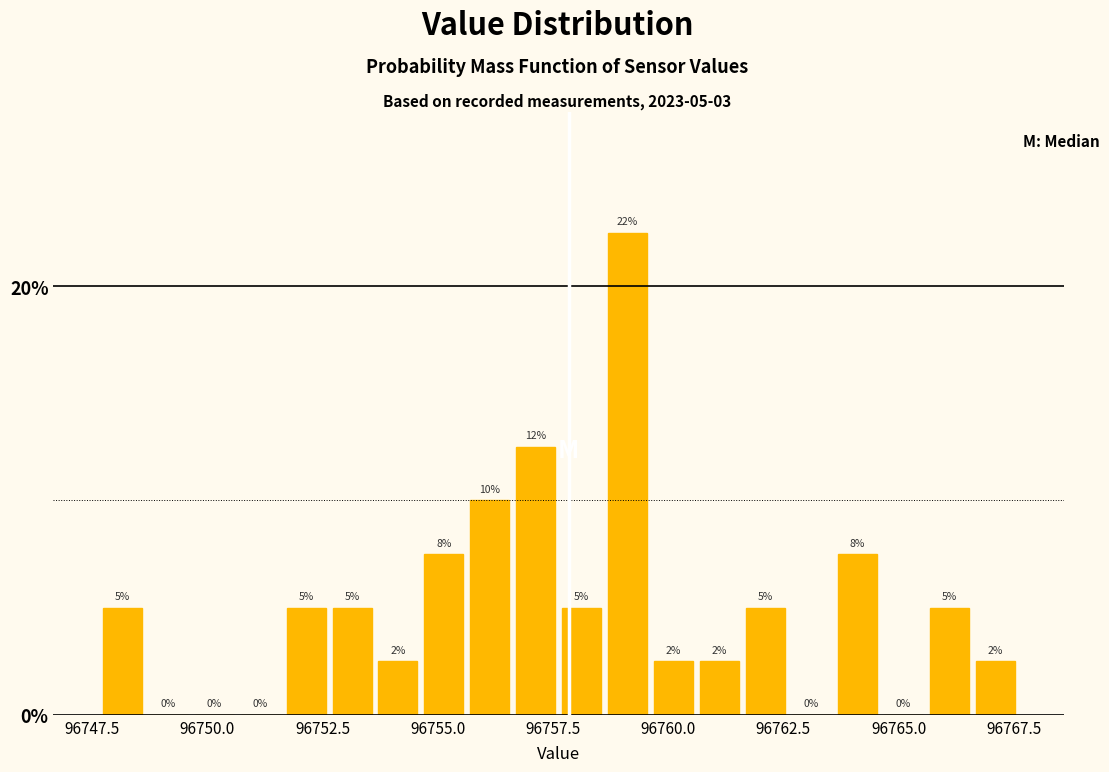

Read against the x-axis, roughly where is the centre of the tallest bar?

96759.0